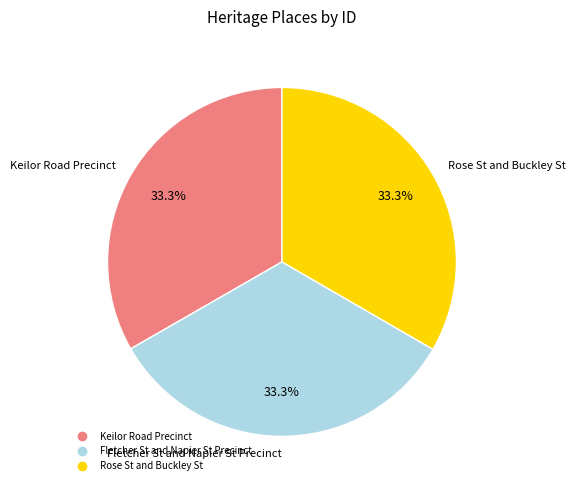

How many segments does this pie chart have?

3